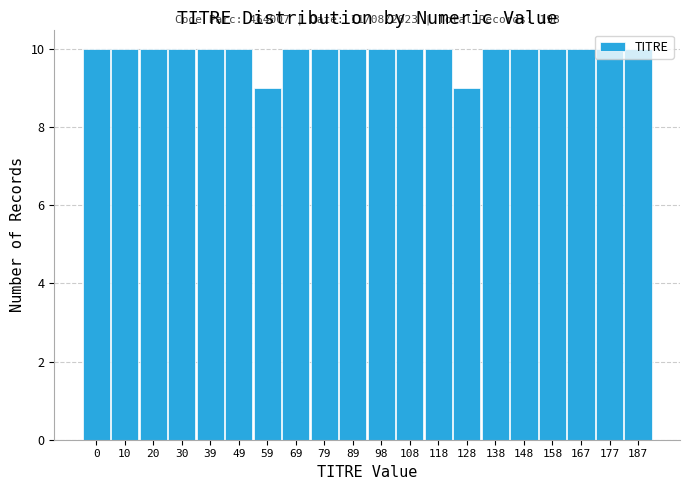

Is it true that the value at 49 is 7?

False